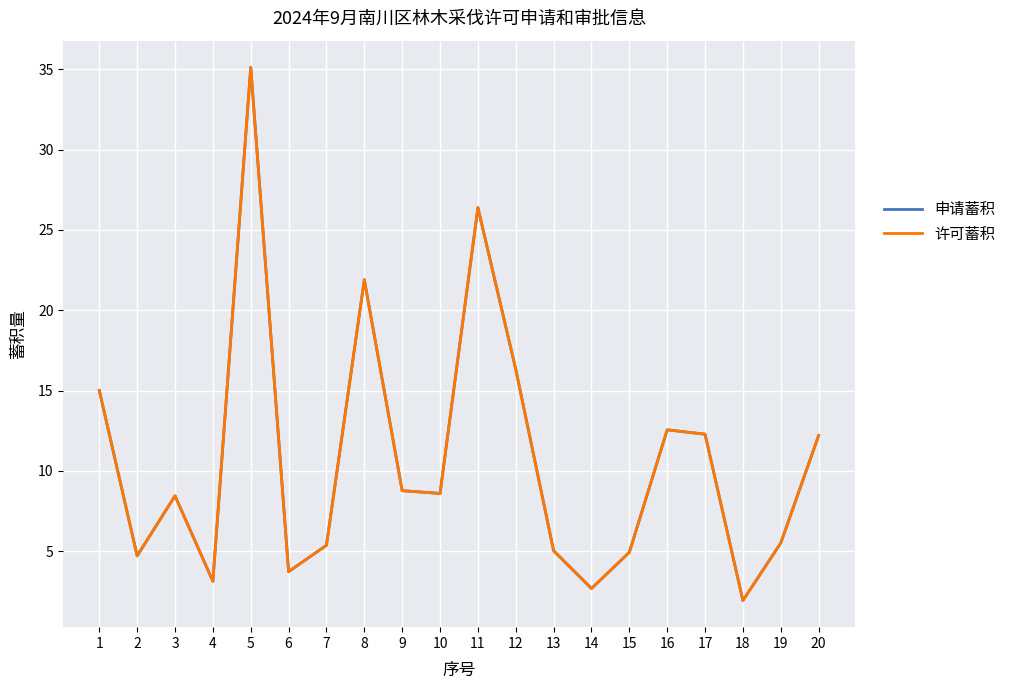

Where is the first local maximum for 许可蓄积?

3